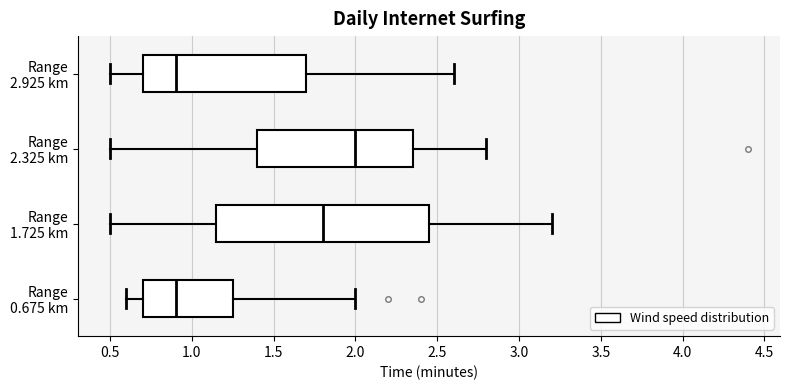

Comparing the boxes themselves (not the whiskers), which one is the widest?

Range 1.725 km